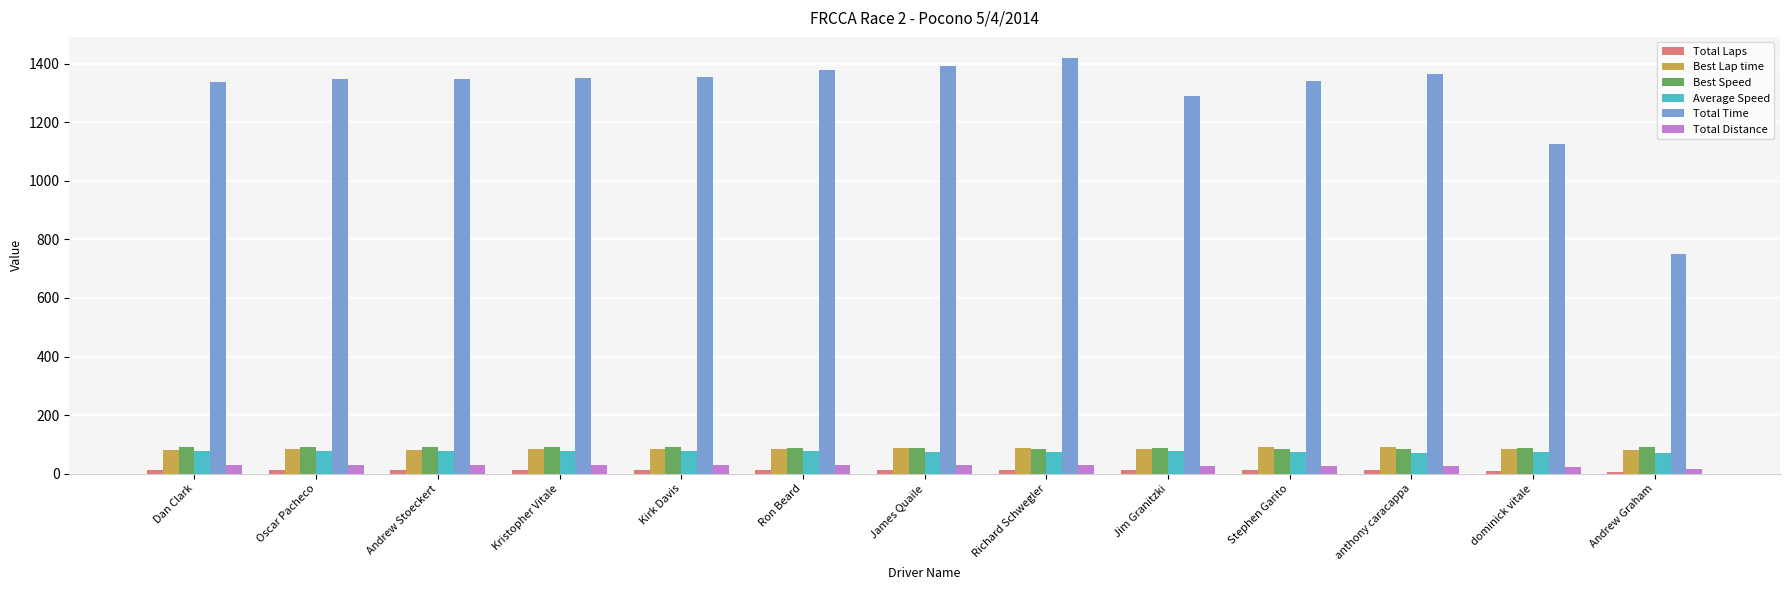

What is the label of the 5th bar from the right?

Jim Granitzki